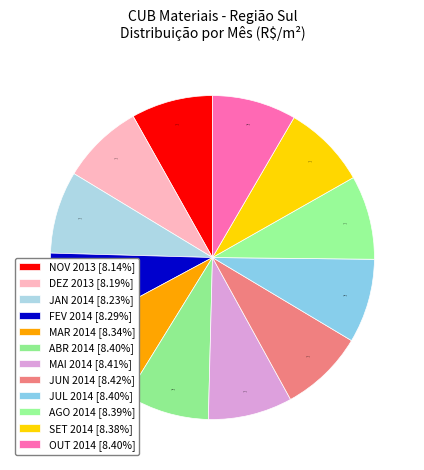

Count the number of slices in the pie.

12